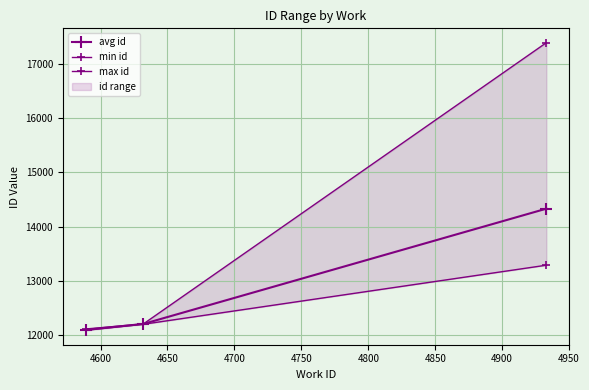

True or false: min id has a value of 3419 at 4550.

False